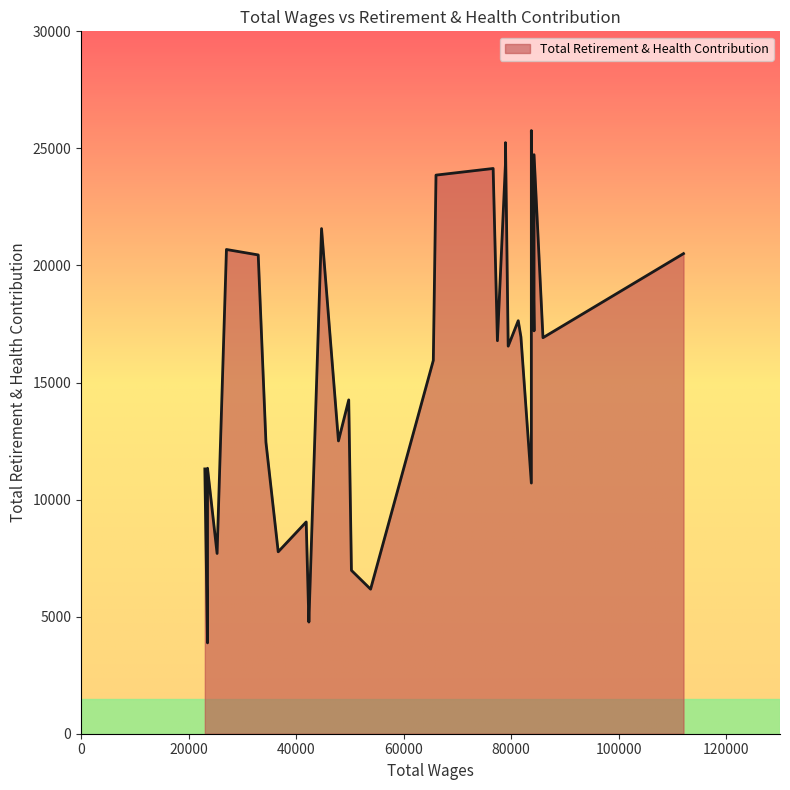

The chart shows a value of 1434 at 23525. True or false?

False